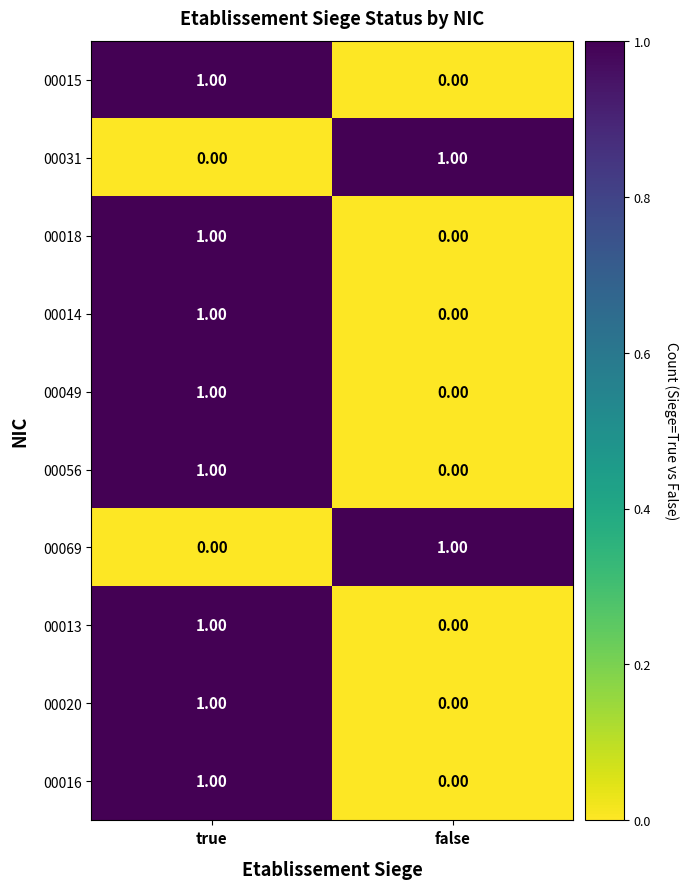

What is the total value across all series at true?

8